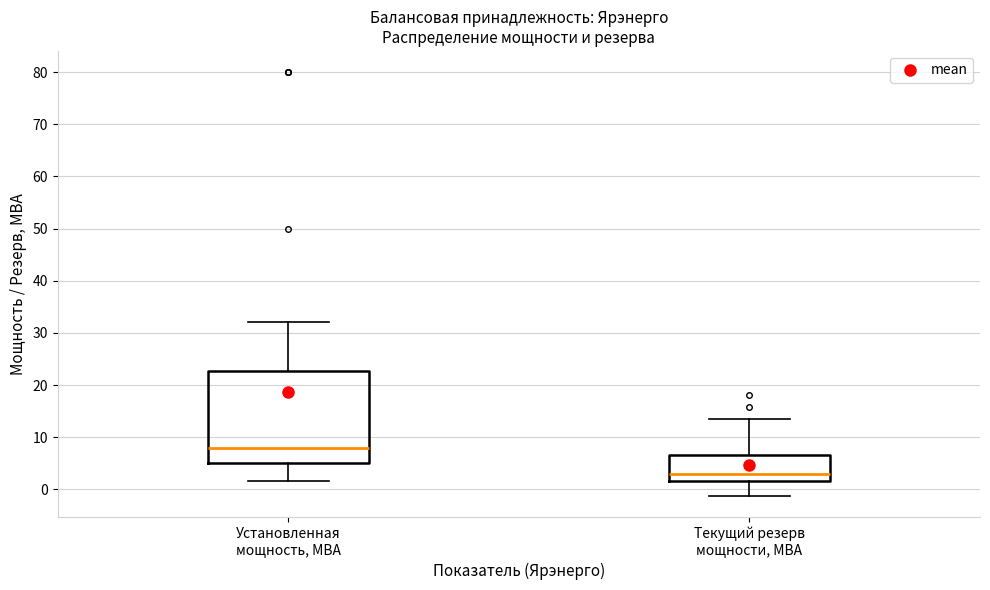

Where does the median line of the box for Установленная мощность, МВА sit on the y-axis? The values are not printed on the chart, so give them approximately, as read against the axis.

8